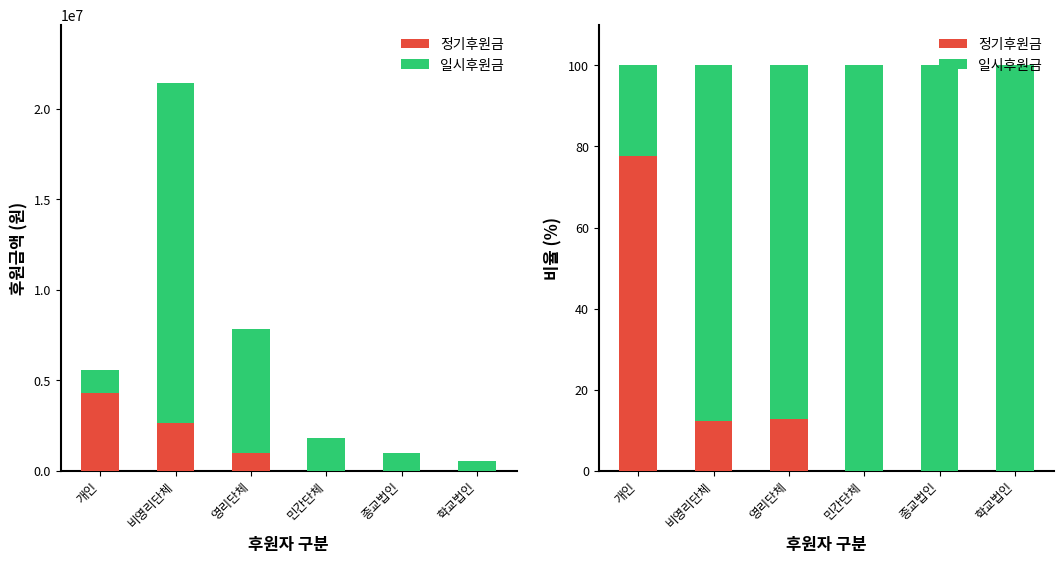

Which series has the largest total across all categories?

일시후원금